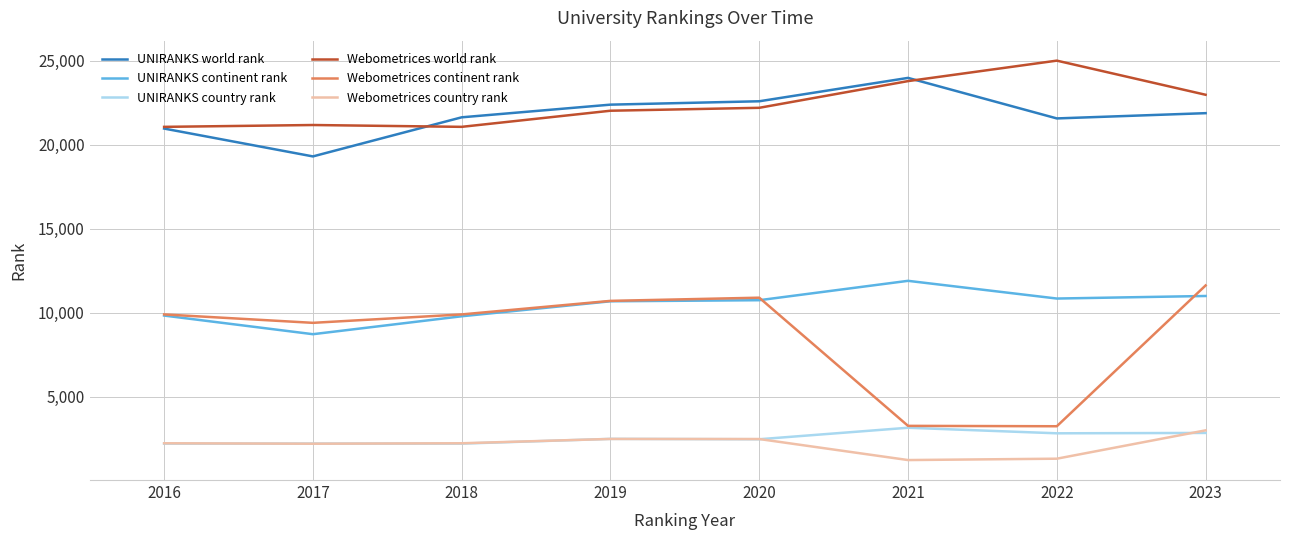

What is the total value across all series at 2021?

67257